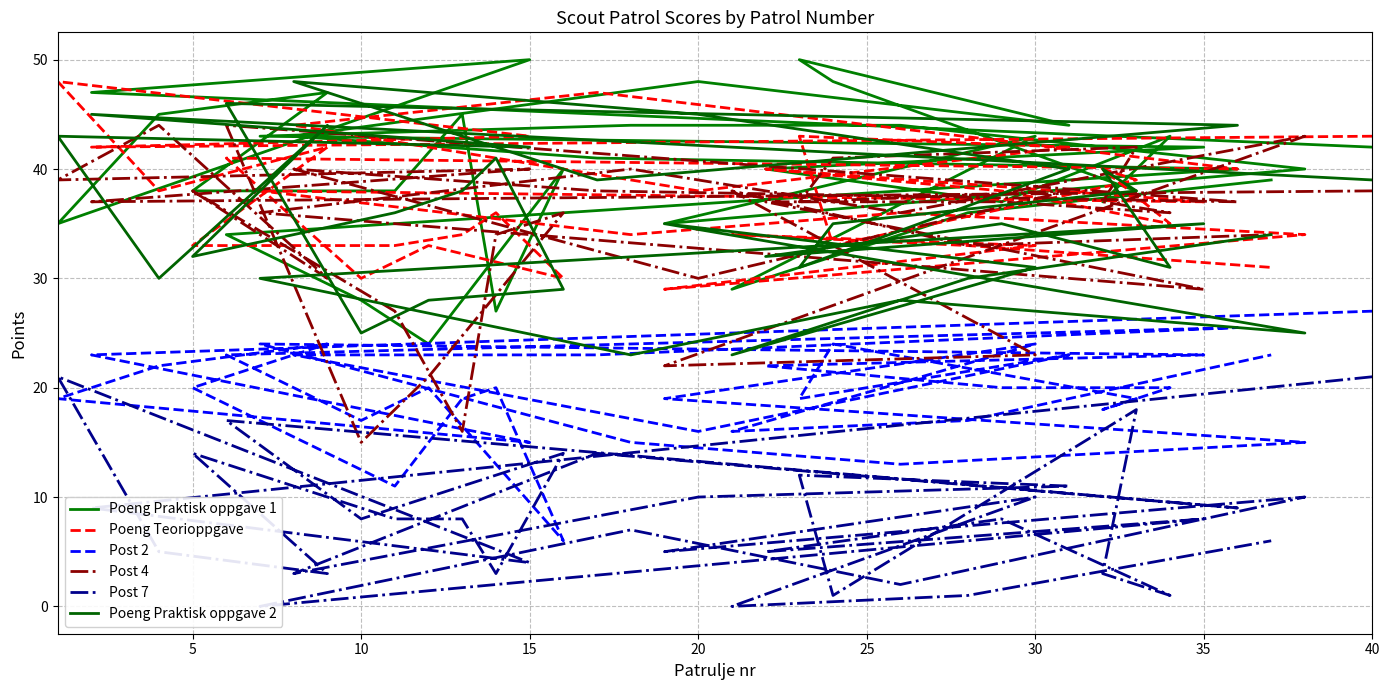

How many lines are shown in the chart?

6